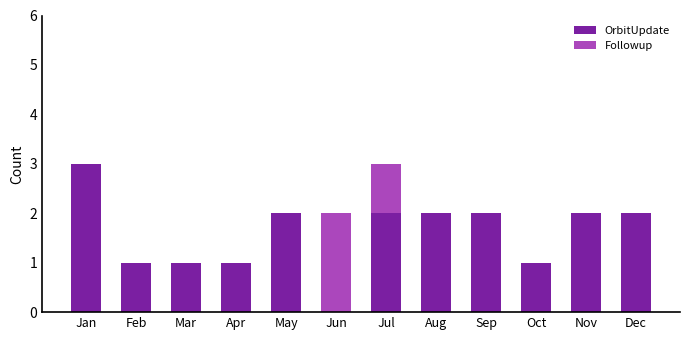

What is the highest value of the OrbitUpdate series?

3